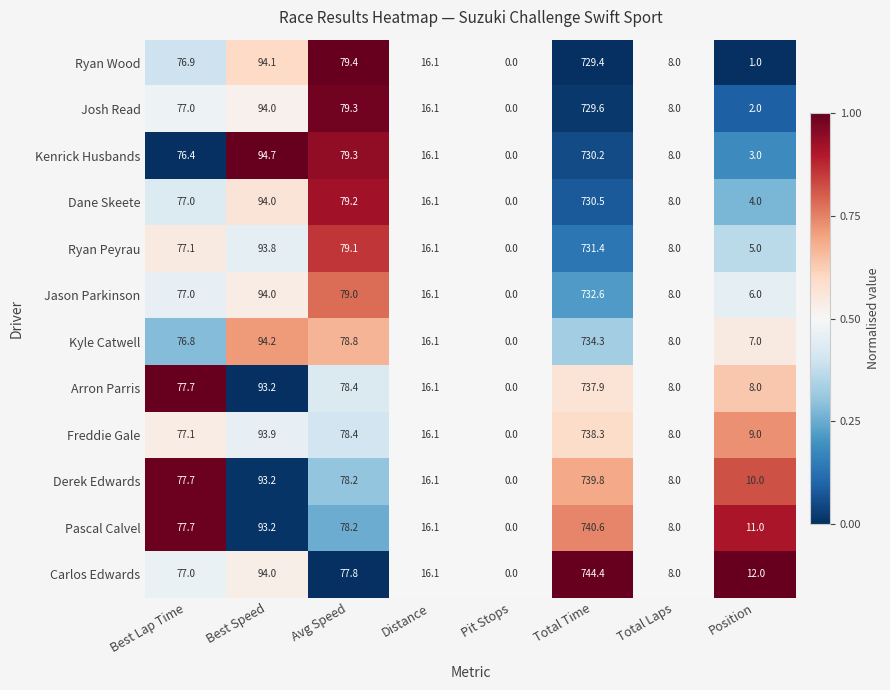

What is the difference between the Pascal Calvel values at Pit Stops and Best Speed?

93.2